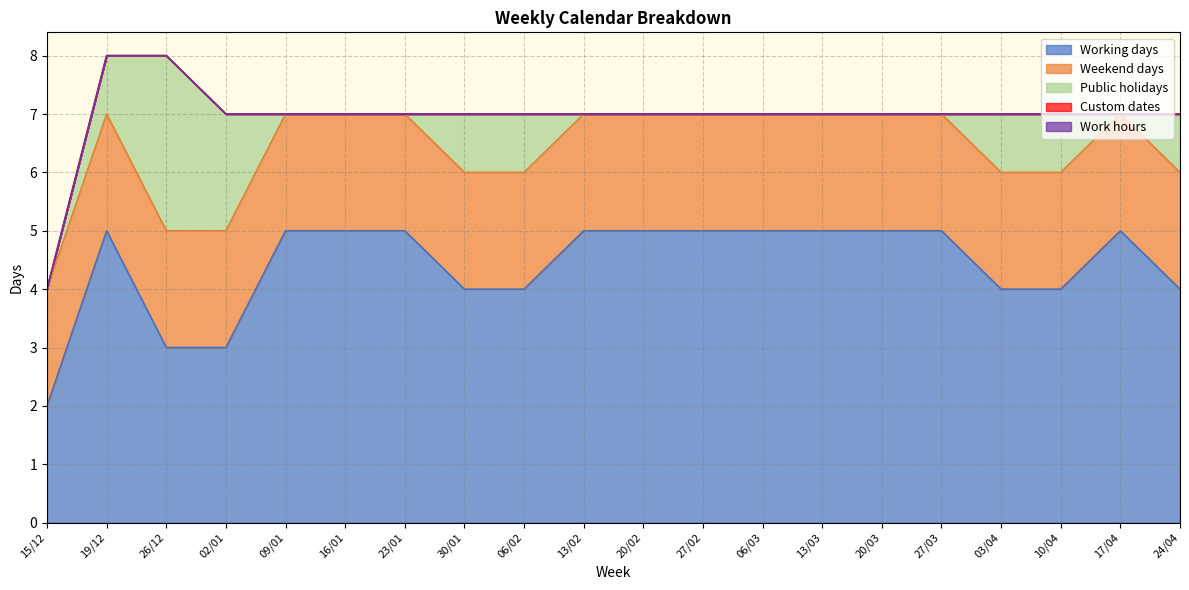

List the labels in order of Public holidays value, largest first.

26/12, 02/01, 19/12, 30/01, 06/02, 03/04, 10/04, 24/04, 15/12, 09/01, 16/01, 23/01, 13/02, 20/02, 27/02, 06/03, 13/03, 20/03, 27/03, 17/04